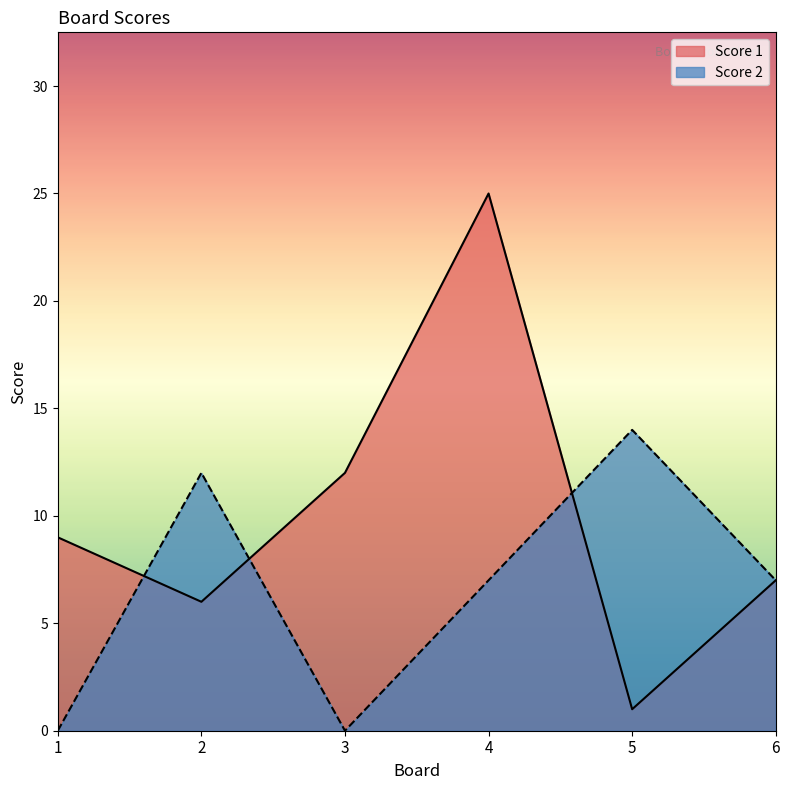

List the series in order of their peak value, lowest first.

Score 2, Score 1